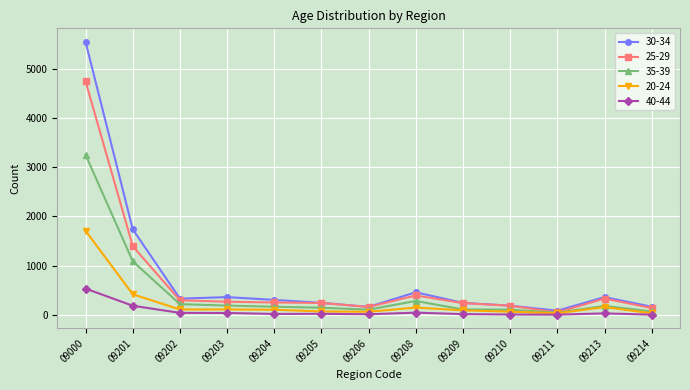

The 20-24 series shows 67 at 09210. True or false?

True